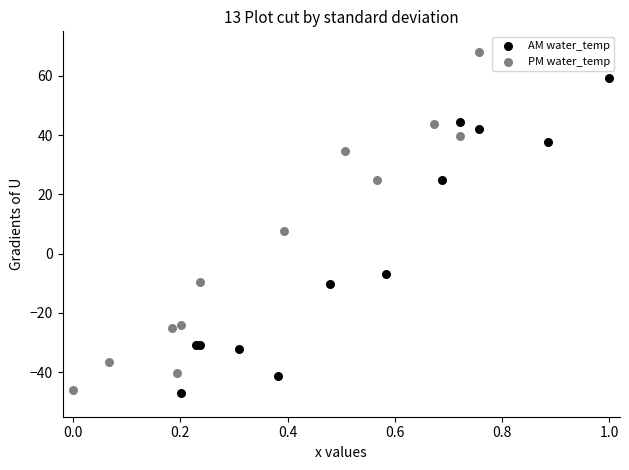

Which series reaches the minimum Y coordinate?

AM water_temp